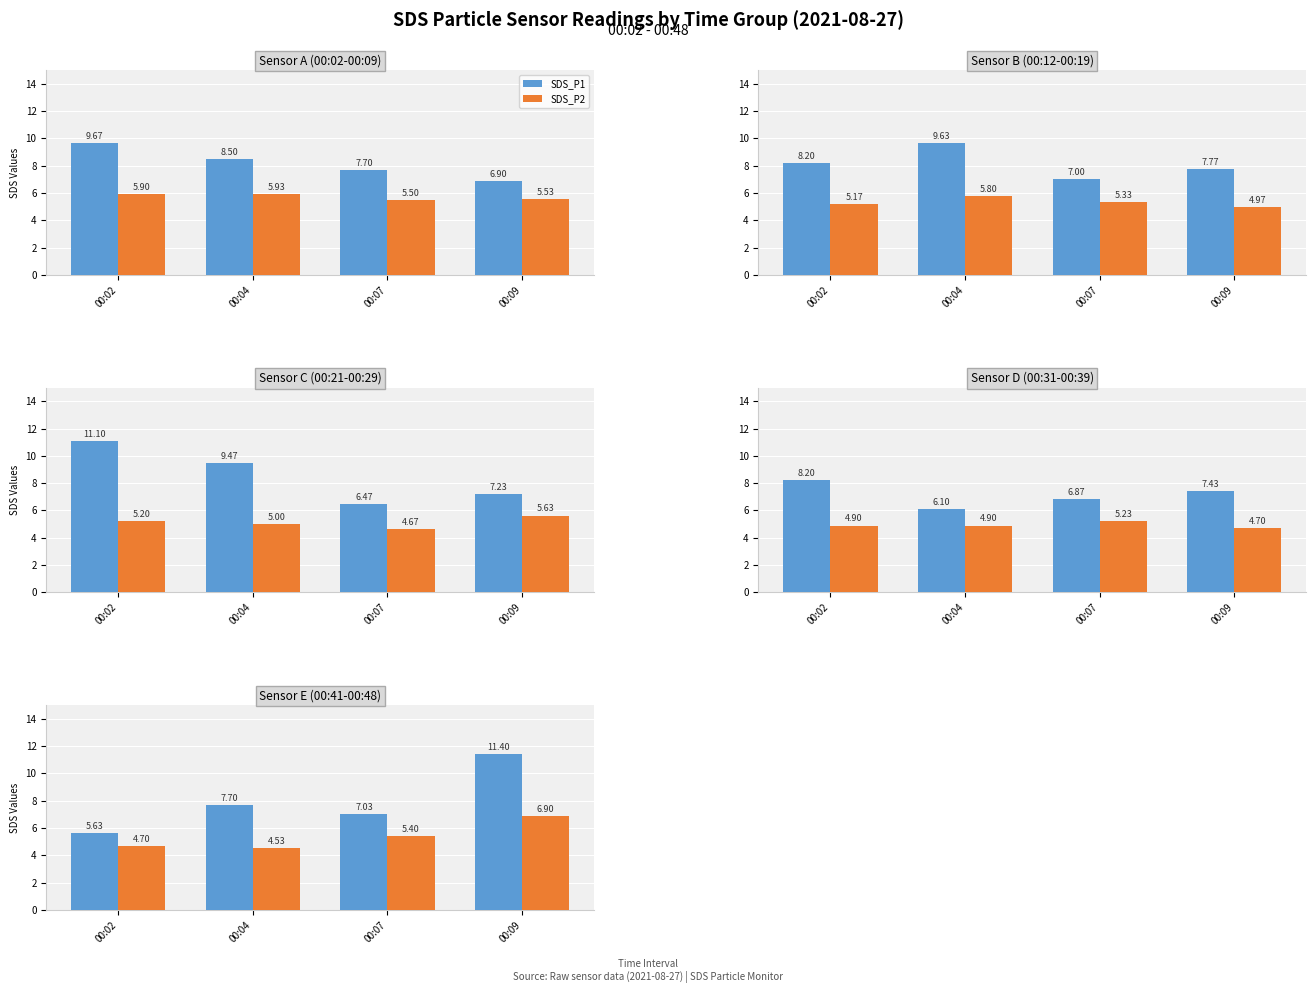

What is the average value of the SDS_P1 series?

7.9